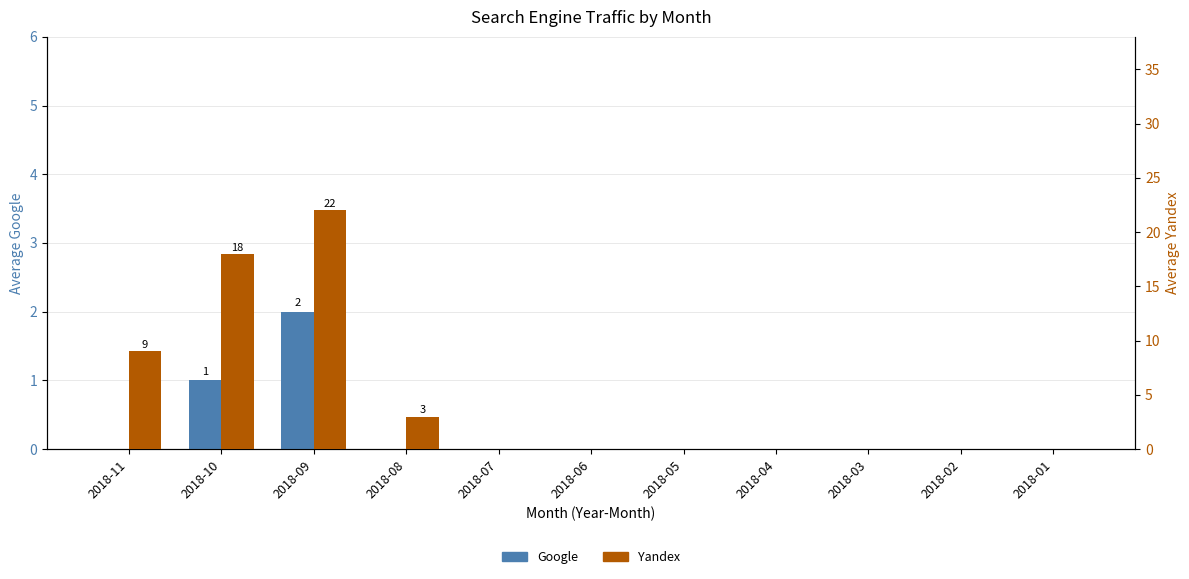

What is the average value of the Yandex series?

5